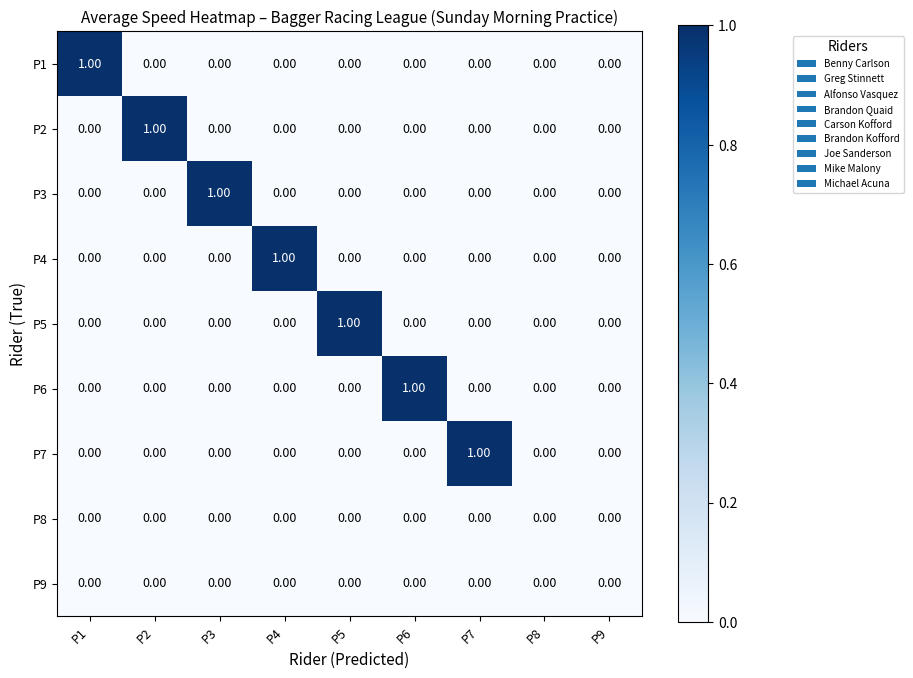

How many categories are shown in the chart?

9